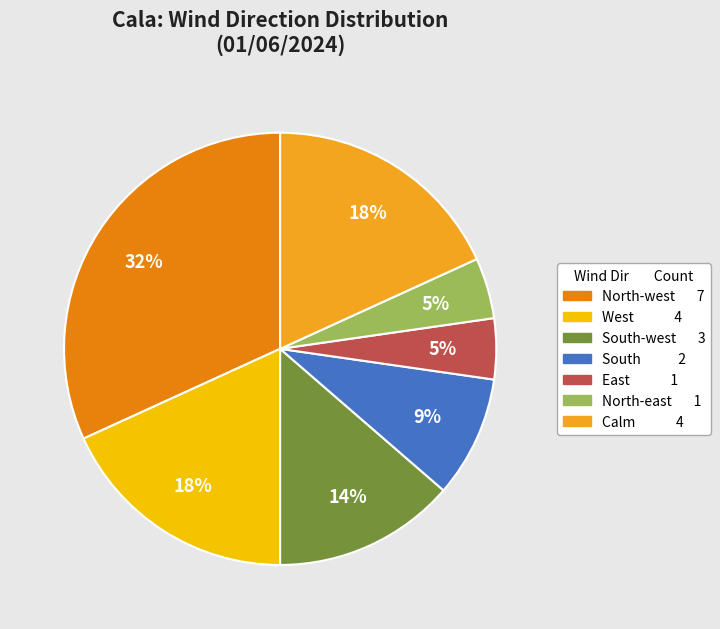

Does any single category account for the majority?

No